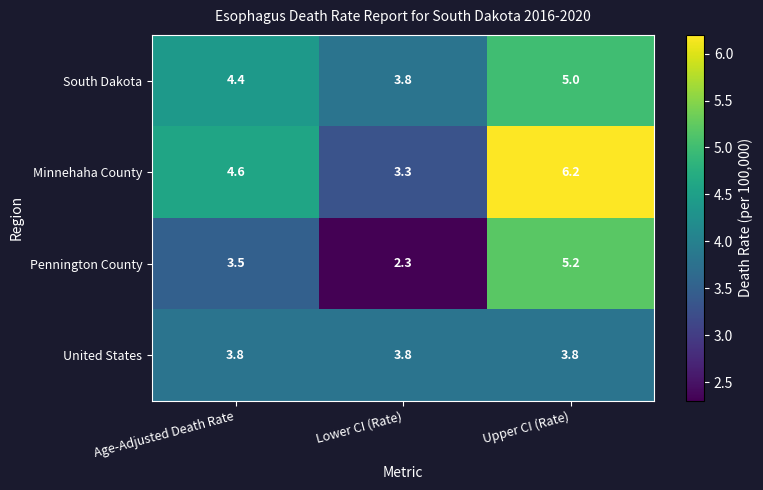

Which category has the highest value in the South Dakota series?

Upper CI (Rate)